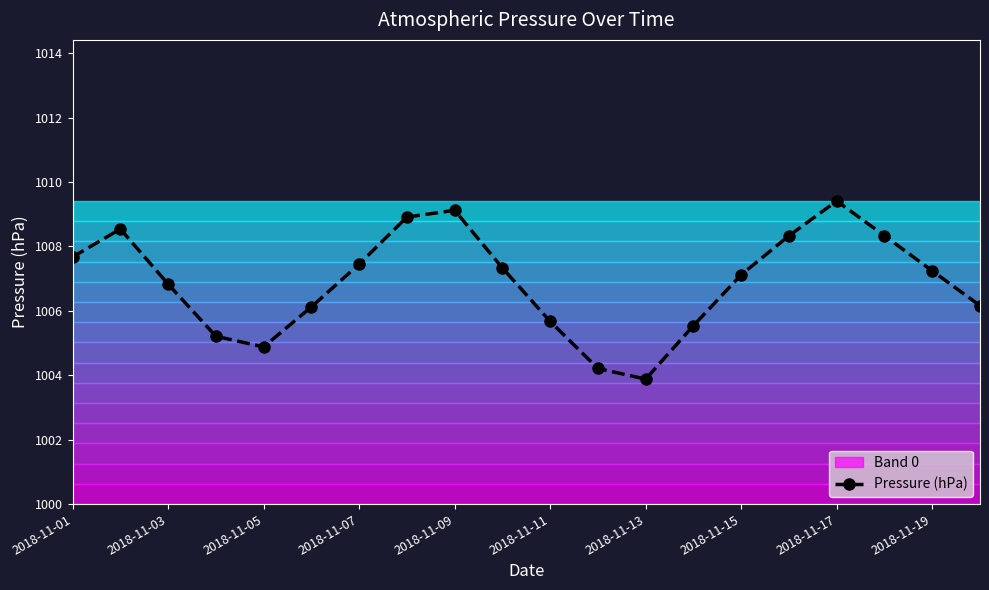

What is the smallest value displayed?

1003.9